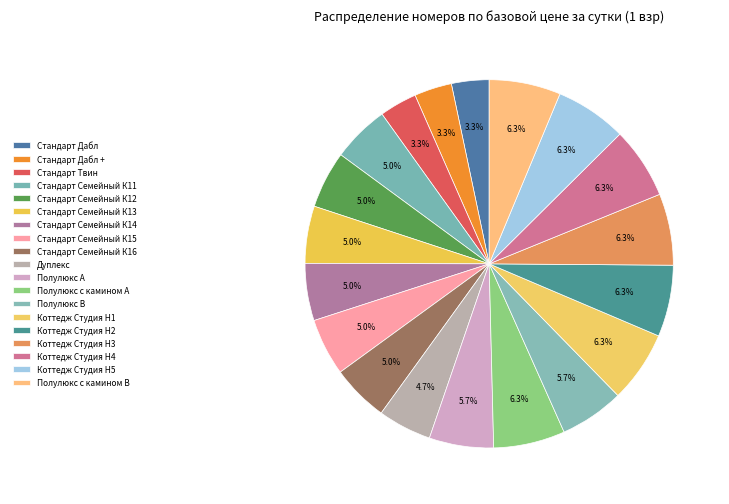

To the nearest percent, what is the difference between the largest and smallest slice percentages?

3%